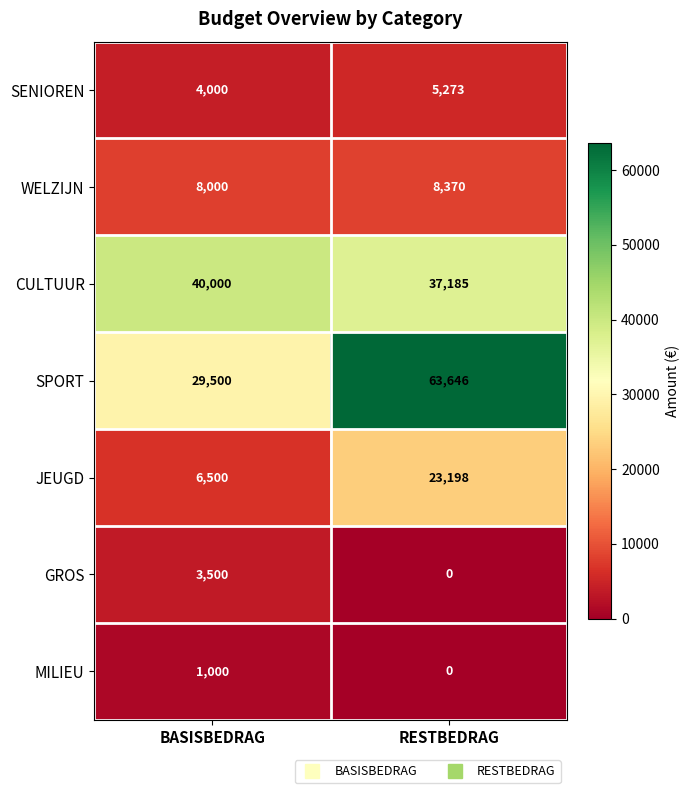

At BASISBEDRAG, list the series in order from largest to smallest.

CULTUUR, SPORT, WELZIJN, JEUGD, SENIOREN, GROS, MILIEU